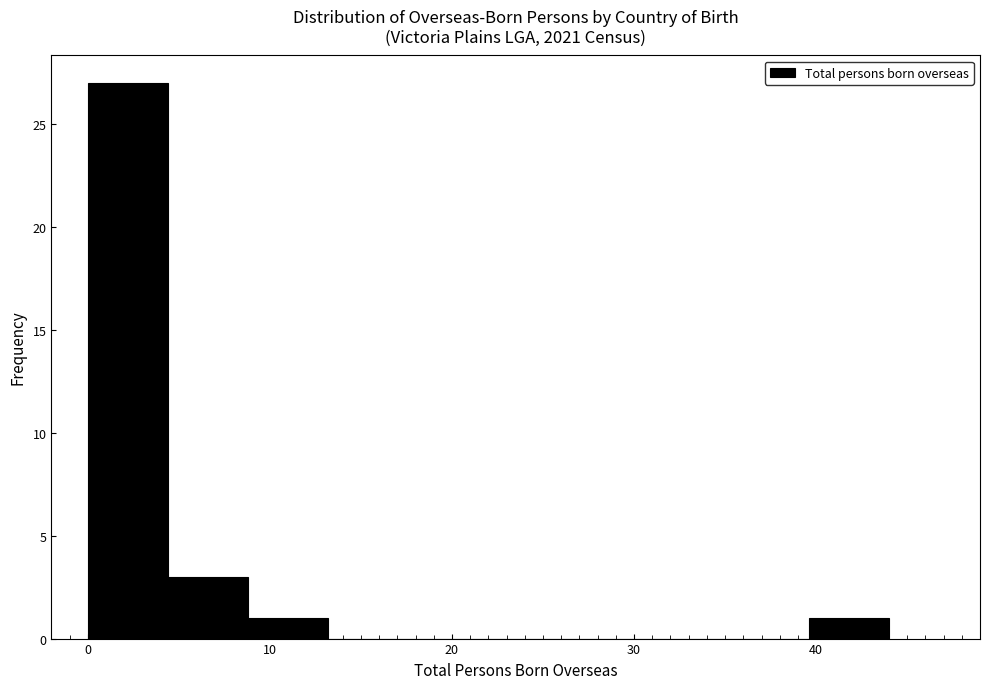

Reading left to right, transcribe this chart: for each bar, give the range it covers on the x-axis and its height. Neither the bar edges nor the heights are printed on the chart, so give them approximately, as read against the axes.

0.0 to 4.4: 27
4.4 to 8.8: 3
8.8 to 13.2: 1
13.2 to 17.6: 0
17.6 to 22.0: 0
22.0 to 26.4: 0
26.4 to 30.8: 0
30.8 to 35.2: 0
35.2 to 39.6: 0
39.6 to 44.0: 1